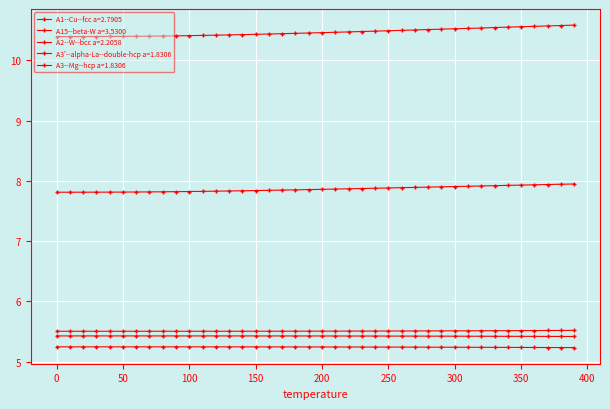

True or false: A15--beta-W a=3.5300 and A3'--alpha-La--double-hcp a=1.8306 cross at least once.

False